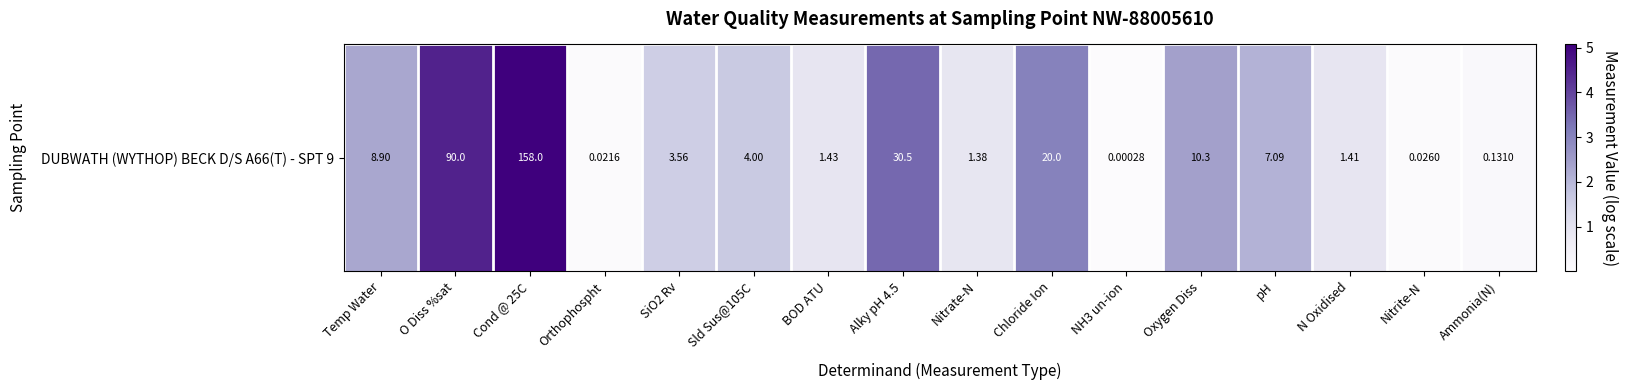

What is the ratio of the value at O Diss %sat to the value at Sld Sus@105C?

2.8